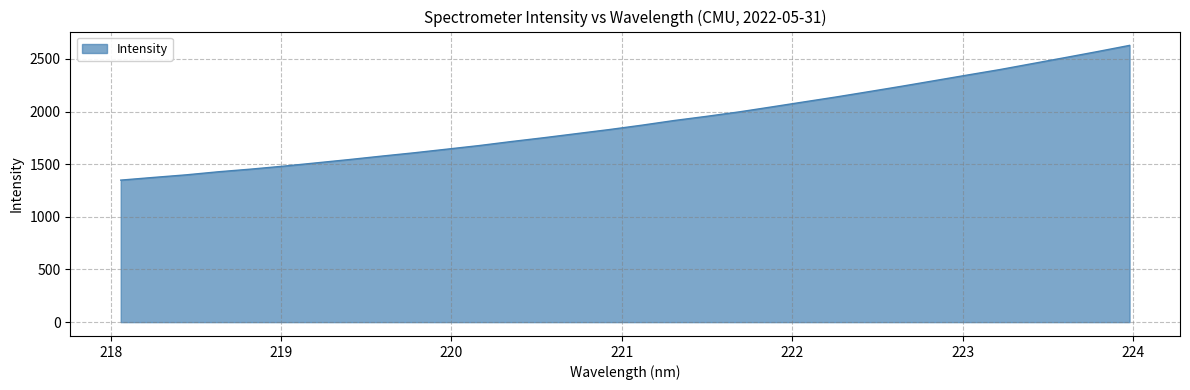

What is the greatest value displayed?

2627.8